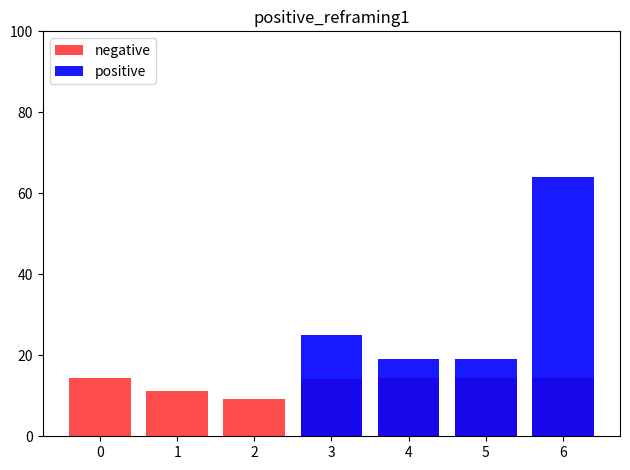

At how many categories does at least one series exceed 48?

1